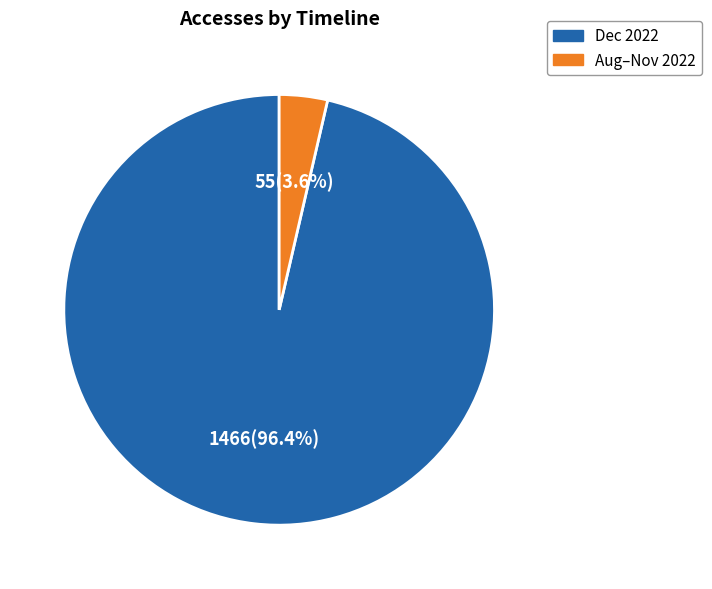

Is there a majority slice in this chart?

Yes